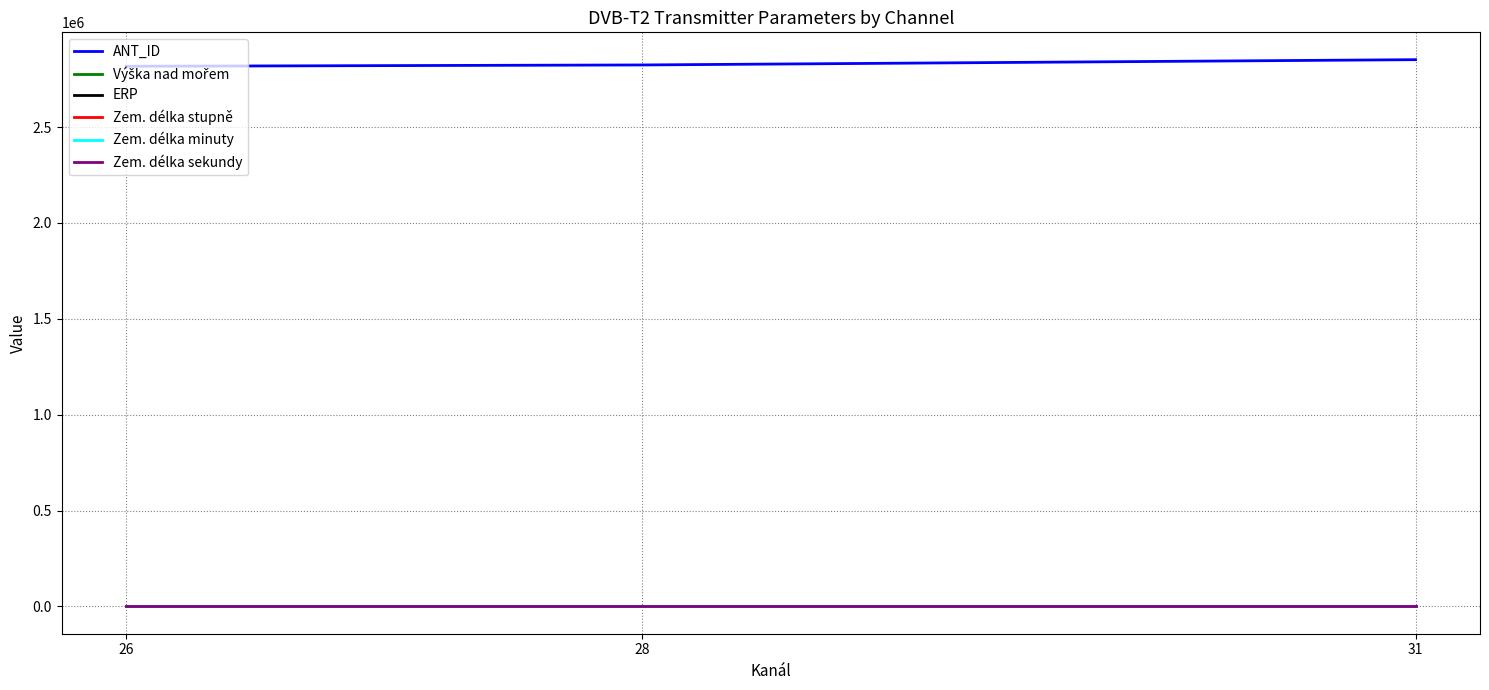

Which series has the largest total across all categories?

ANT_ID